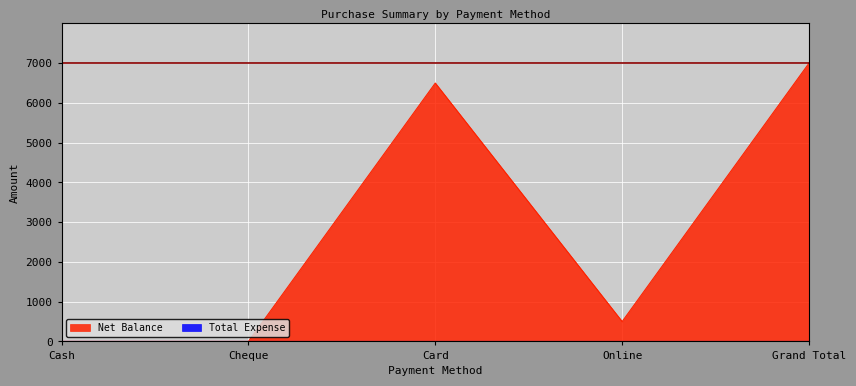

Reading left to right, extract all data points from this chart.

0	0	6500	500	7000